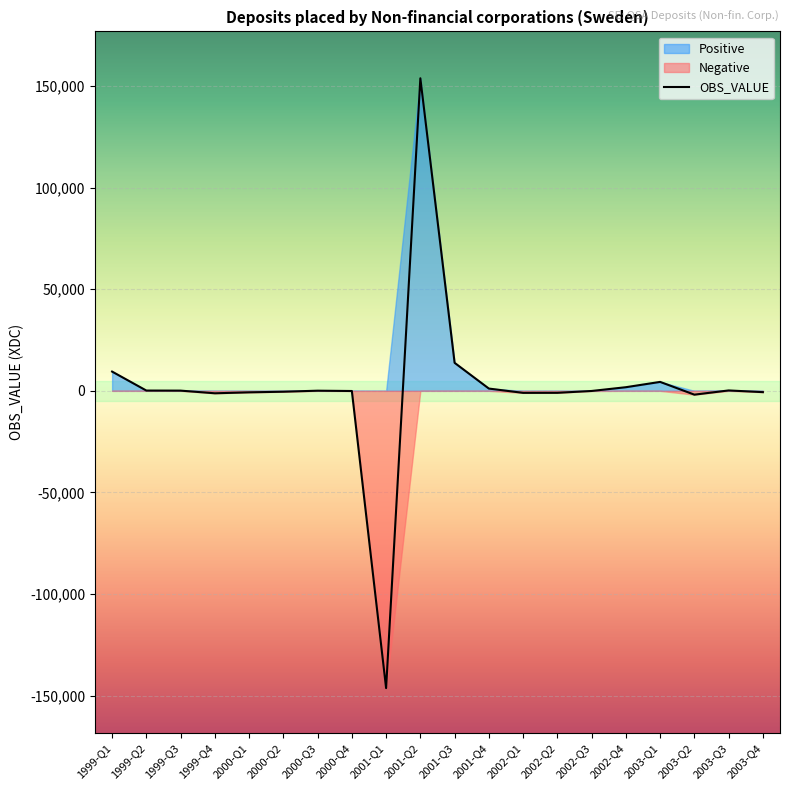

What are all the series names shown in the legend?

OBS_VALUE, Positive, Negative